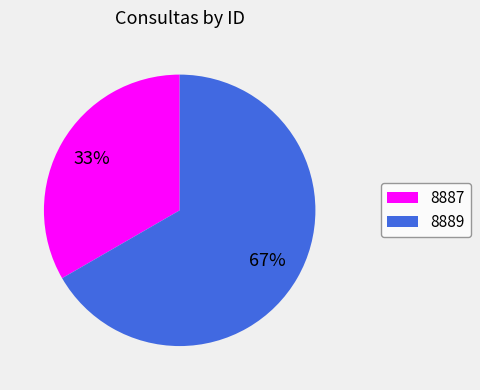

Is it true that 8889 is 57% of the pie?

False